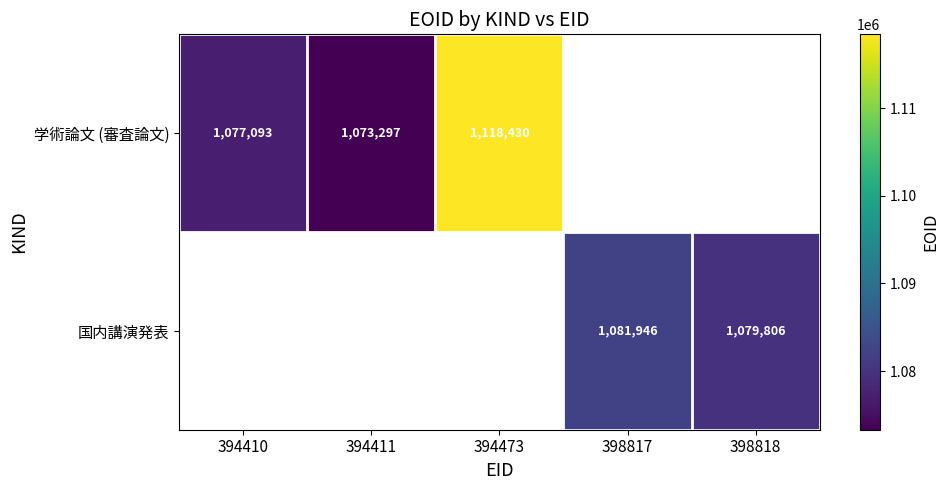

The 学術論文 (審査論文) series shows 626343 at 394411. True or false?

False